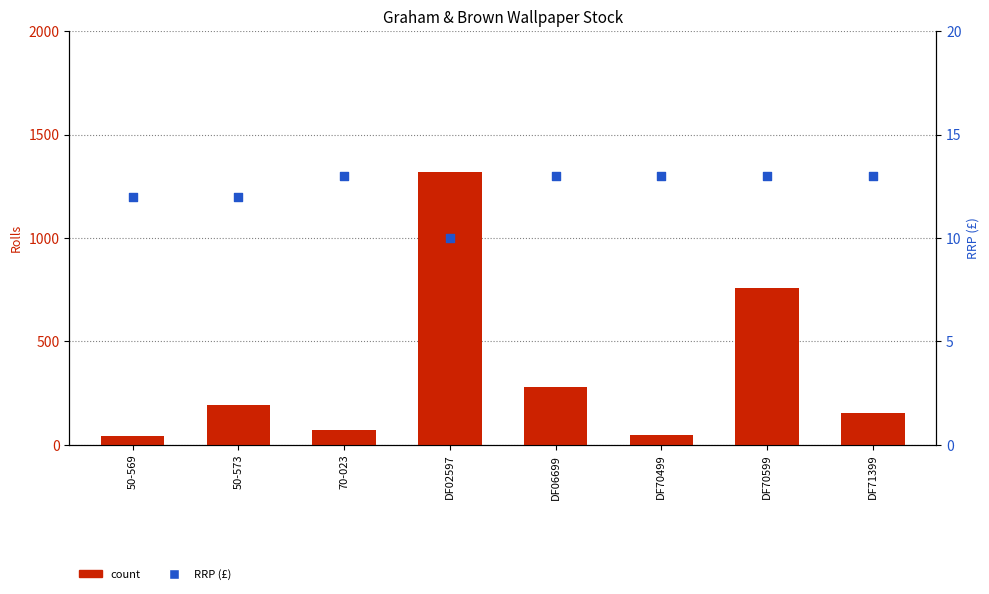

Which series contains the highest Y value?

count